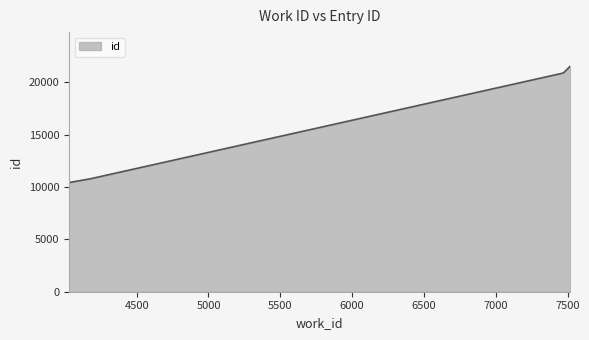

How many distinct data groups are displayed?

1